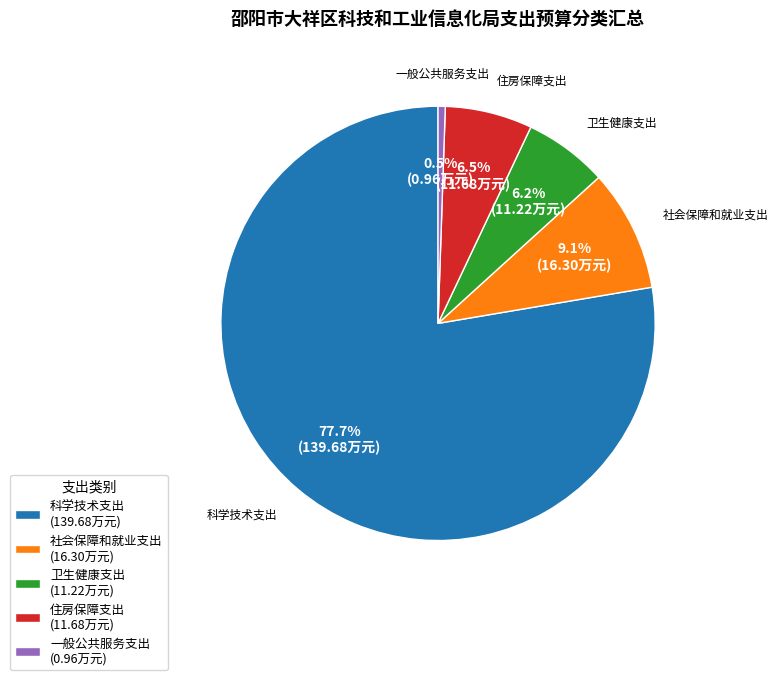

What percentage is the 科学技术支出 slice, to the nearest percent?

78%